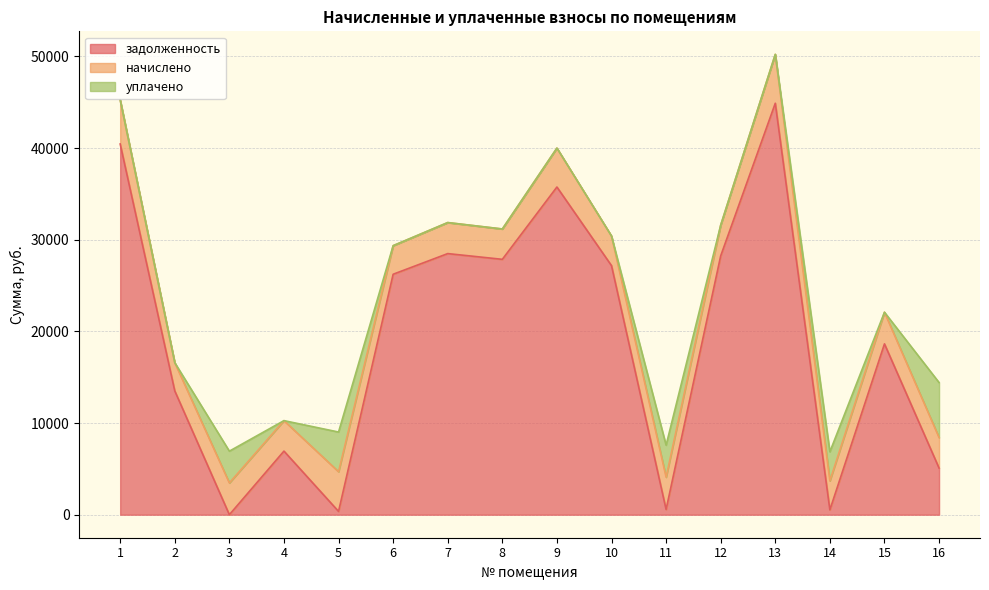

Reading right to left, extract all data points from this chart.

задолженность: 5088.0	18639.9	527.8	44895.8	28239.8	573.3	27175.4	35753.7	27864.2	28490.3	26236.3	360.1	6938.7	0.0	13508.3	40449.8
начислено: 3333.1	3452.2	3169.4	5334.5	3355.4	3519.1	3229.0	4248.2	3310.8	3385.2	3117.4	4330.1	3325.7	3467.0	3080.2	4806.2
уплачено: 6000.0	0.0	3169.0	0.0	0.0	3493.4	0.0	0.0	0.0	0.0	0.0	4329.9	0.0	3467.0	0.0	0.0